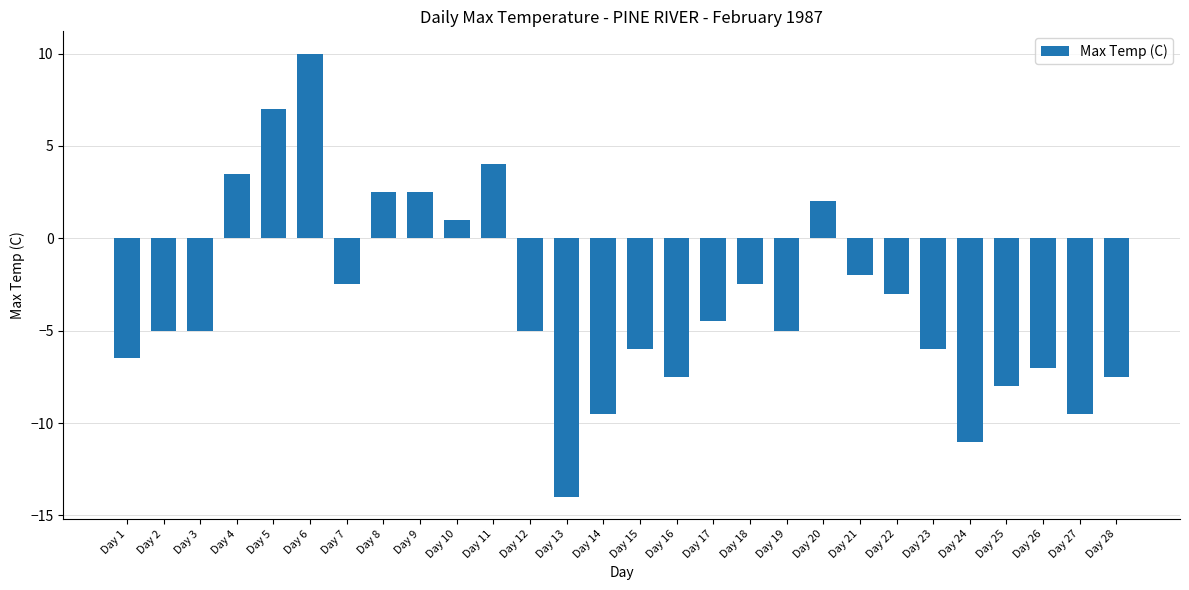

What is the smallest value displayed?

-14.0